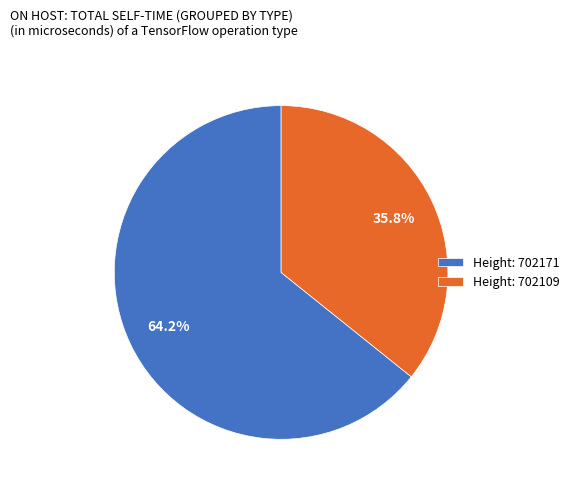

Which category accounts for the majority?

Height: 702171